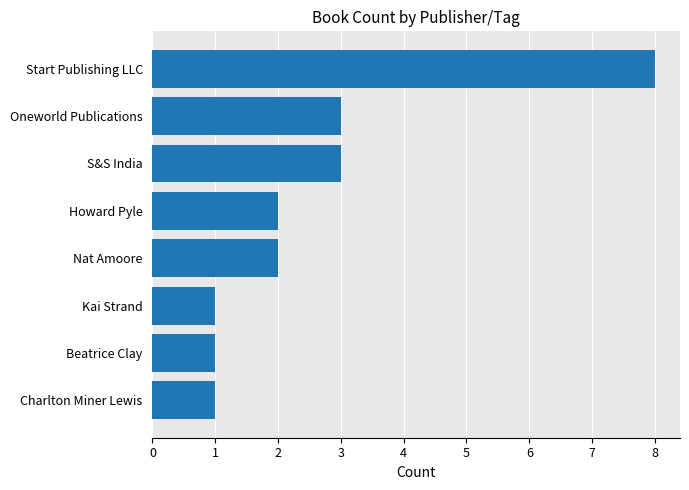

The value at Start Publishing LLC is 8. True or false?

True